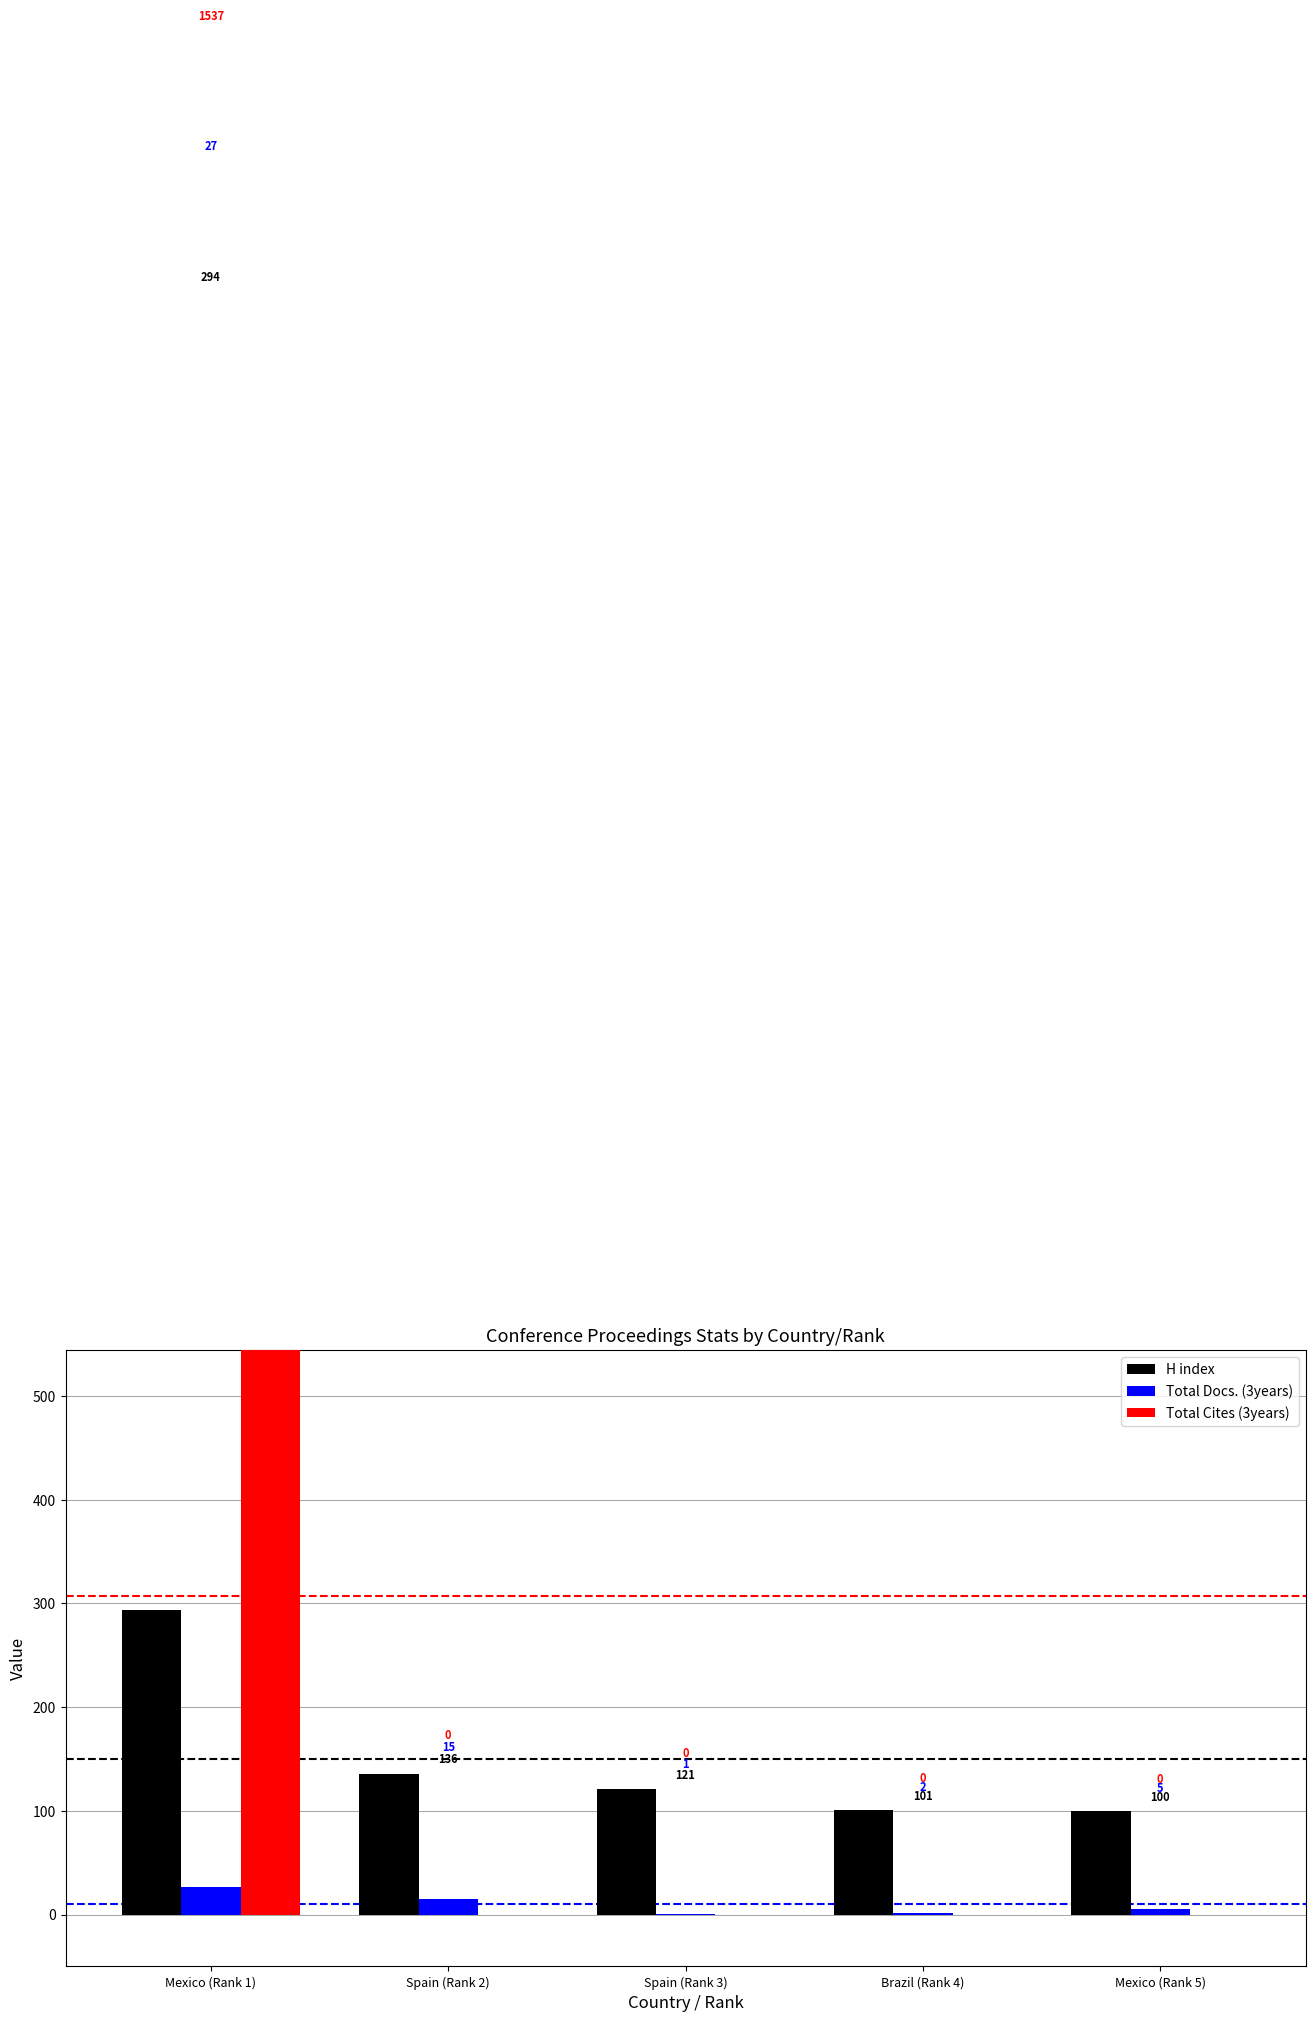

Reading right to left, what are all the values shown in this chart?

H index: Mexico (Rank 5)=100	Brazil (Rank 4)=101	Spain (Rank 3)=121	Spain (Rank 2)=136	Mexico (Rank 1)=294
Total Docs. (3years): Mexico (Rank 5)=5	Brazil (Rank 4)=2	Spain (Rank 3)=1	Spain (Rank 2)=15	Mexico (Rank 1)=27
Total Cites (3years): Mexico (Rank 5)=0	Brazil (Rank 4)=0	Spain (Rank 3)=0	Spain (Rank 2)=0	Mexico (Rank 1)=1537